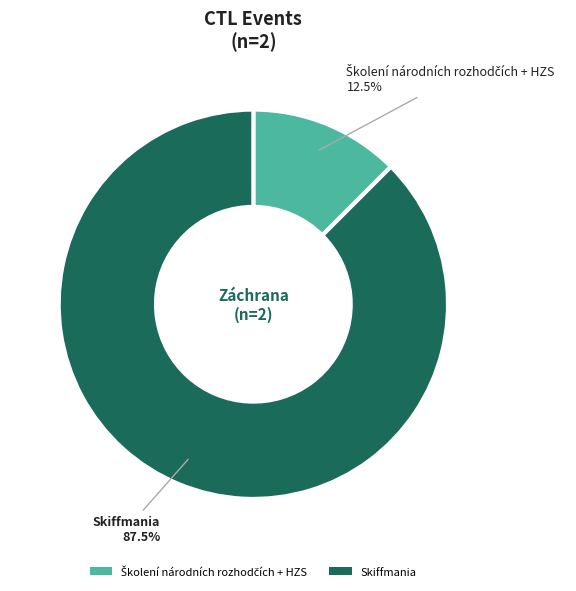

Is there any slice that represents more than half of the pie?

Yes